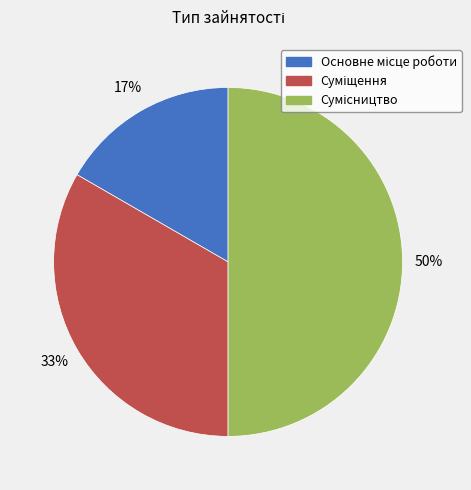

To the nearest percent, what is the average slice percentage?

33%